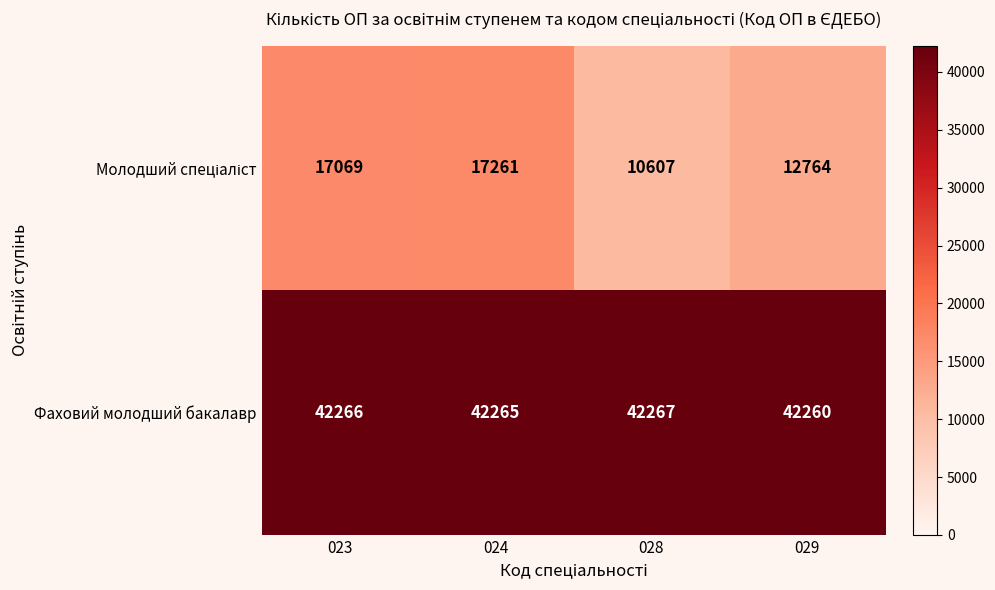

Count the Фаховий молодший бакалавр values in the range 42265 to 42267.

3